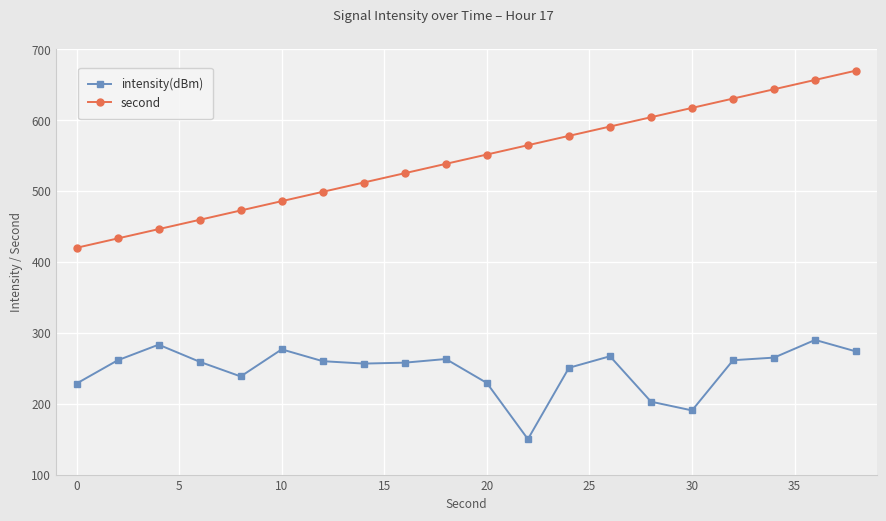

Rank the series by their maximum value, from highest to lowest.

second, intensity(dBm)